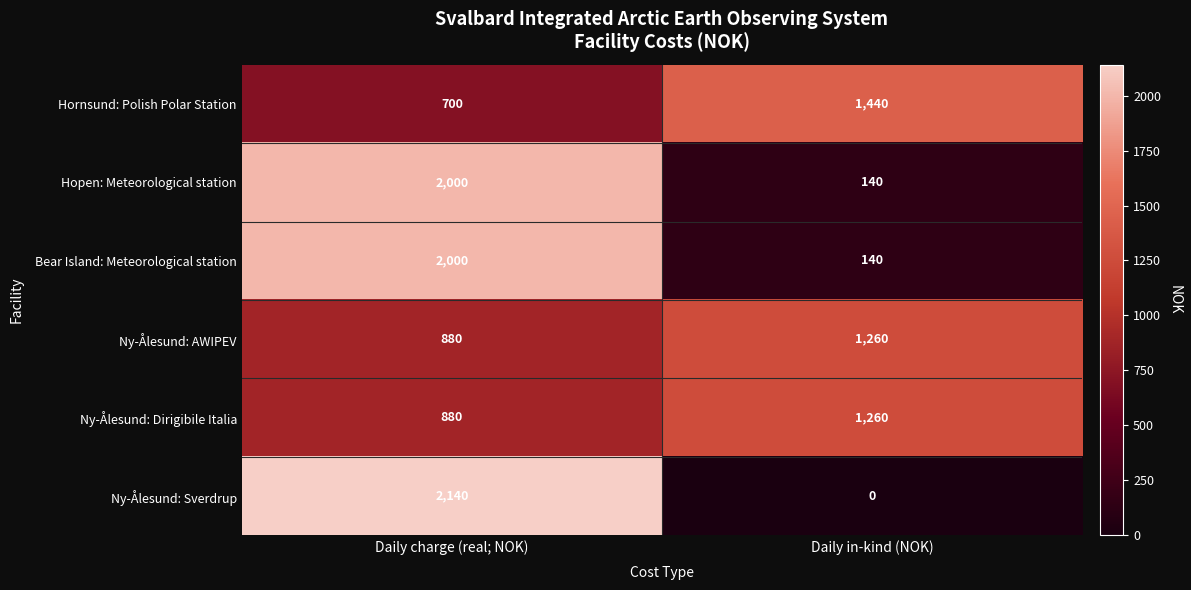

Reading left to right, what are all the values shown in this chart?

Hornsund: Polish Polar Station: Daily charge (real; NOK)=700	Daily in-kind (NOK)=1440
Hopen: Meteorological station: Daily charge (real; NOK)=2000	Daily in-kind (NOK)=140
Bear Island: Meteorological station: Daily charge (real; NOK)=2000	Daily in-kind (NOK)=140
Ny-Ålesund: AWIPEV: Daily charge (real; NOK)=880	Daily in-kind (NOK)=1260
Ny-Ålesund: Dirigibile Italia: Daily charge (real; NOK)=880	Daily in-kind (NOK)=1260
Ny-Ålesund: Sverdrup: Daily charge (real; NOK)=2140	Daily in-kind (NOK)=0